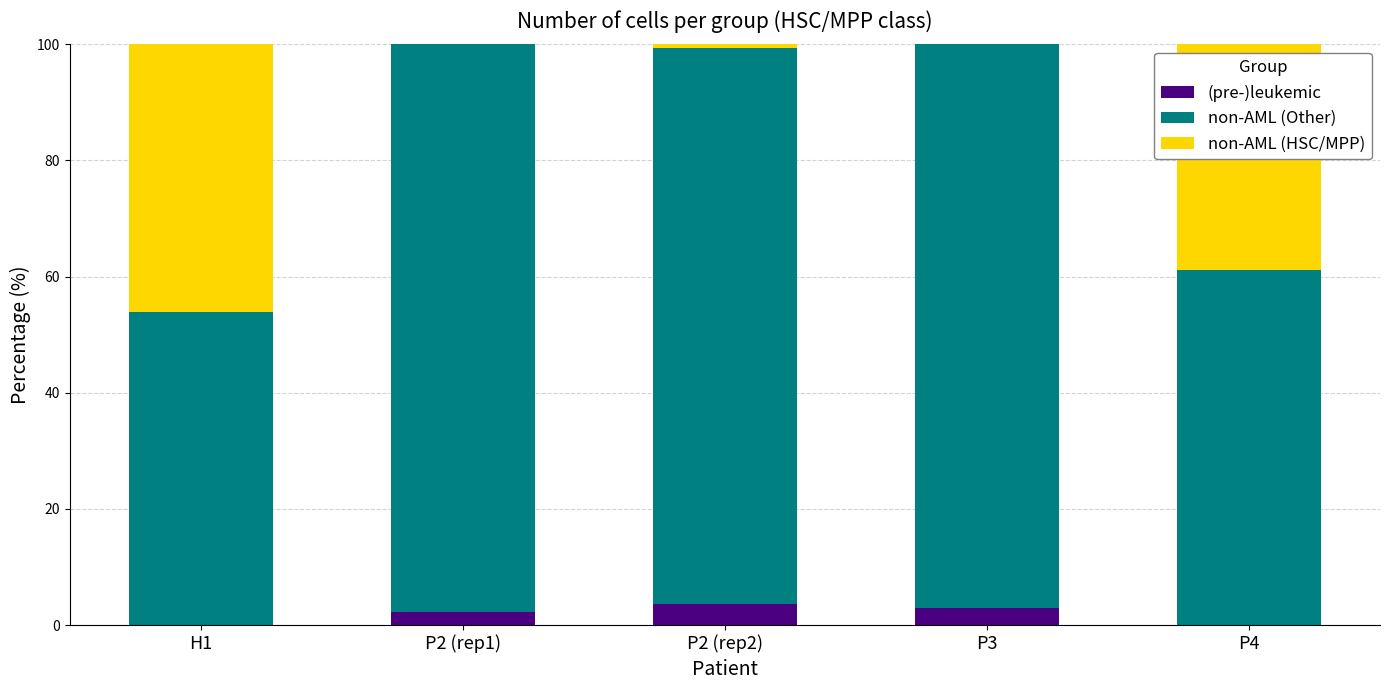

What is the maximum value for (pre-)leukemic?

3.6